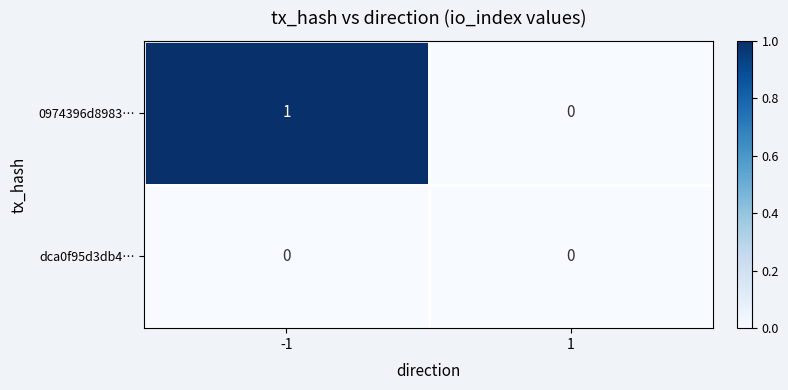

List the series in order of their overall mean, highest first.

0974396d8983…, dca0f95d3db4…